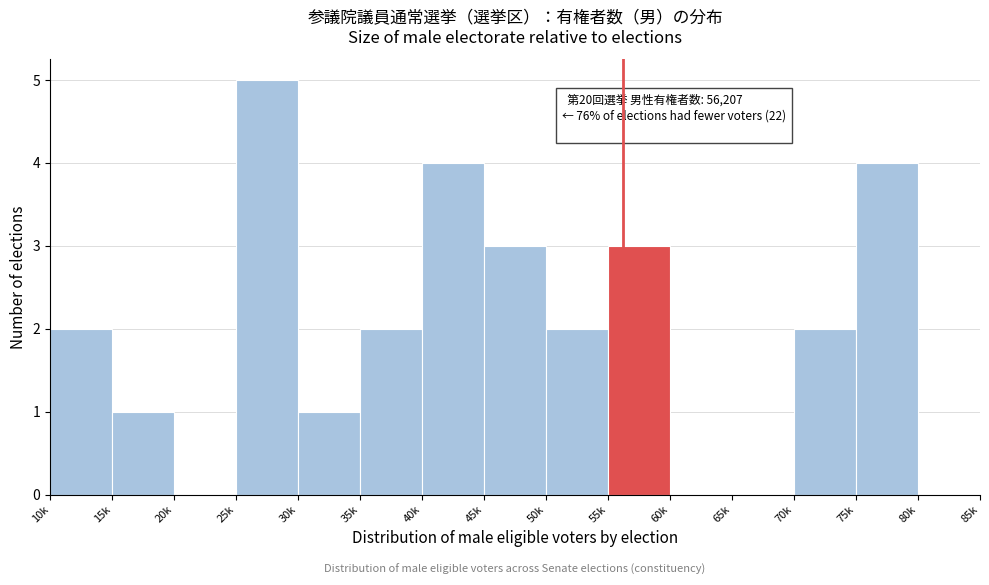

Reading left to right, transcribe all the data shown in this chart.

10k=2	15k=1	20k=0	25k=5	30k=1	35k=2	40k=4	45k=3	50k=2	55k=3	60k=0	65k=0	70k=2	75k=4	80k=0